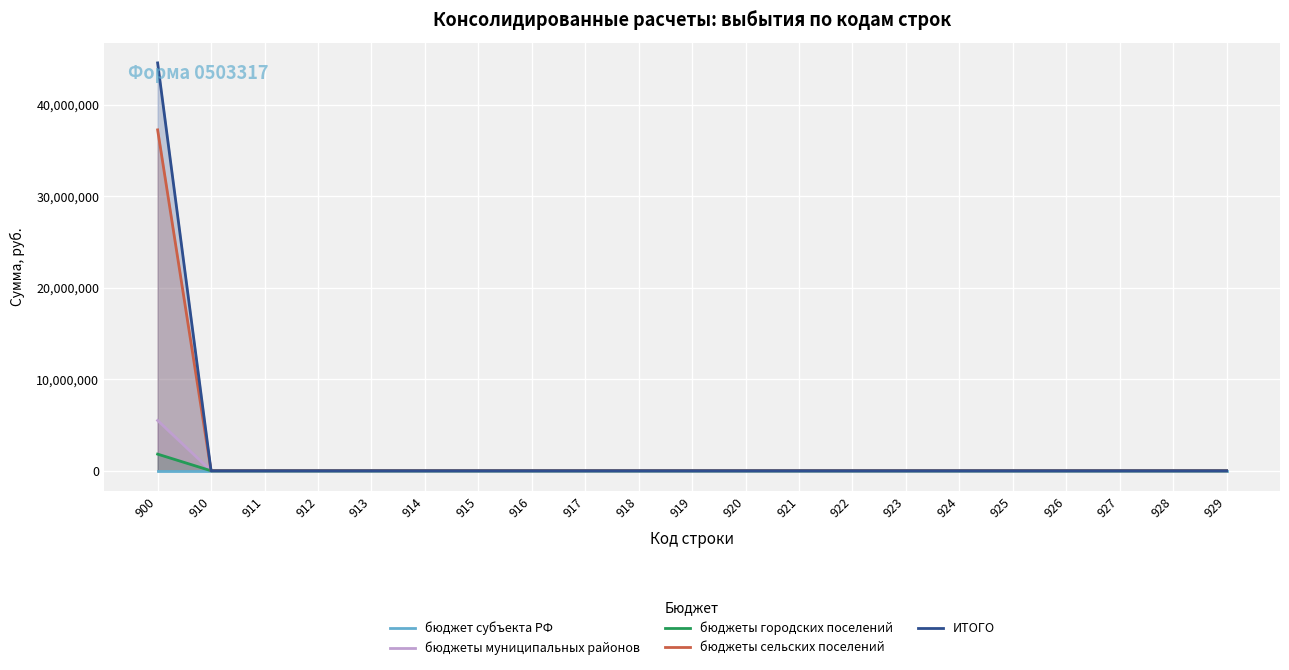

True or false: бюджет субъекта РФ and бюджеты городских поселений intersect in this chart.

False